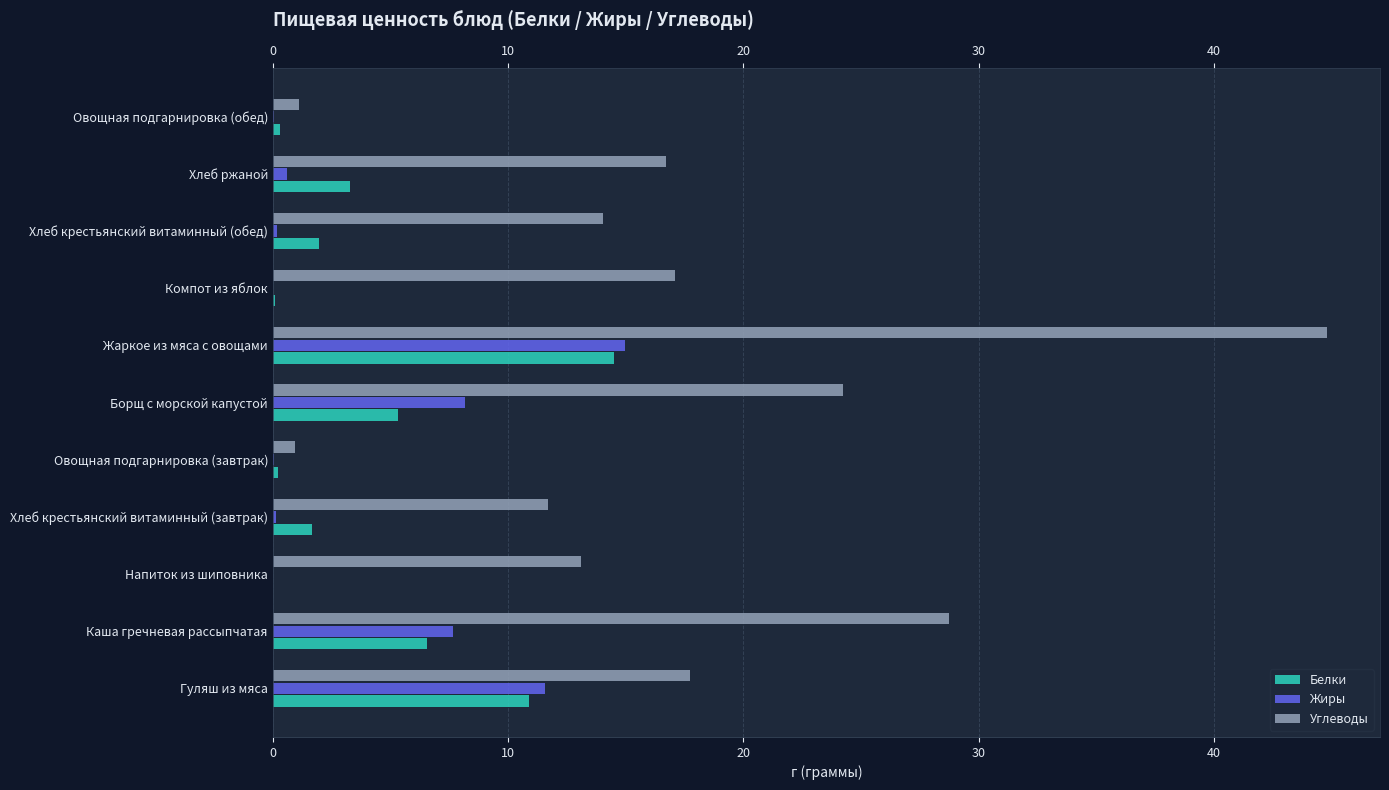

How many series are shown in this chart?

3